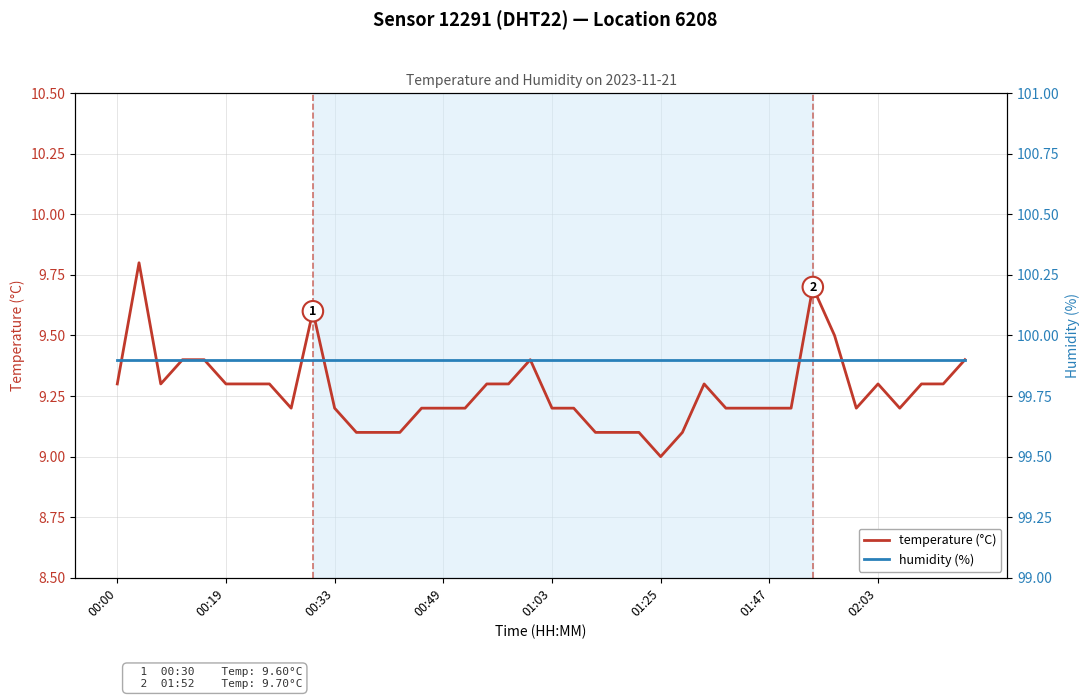

Which series has the largest range (max minus min)?

temperature (°C)